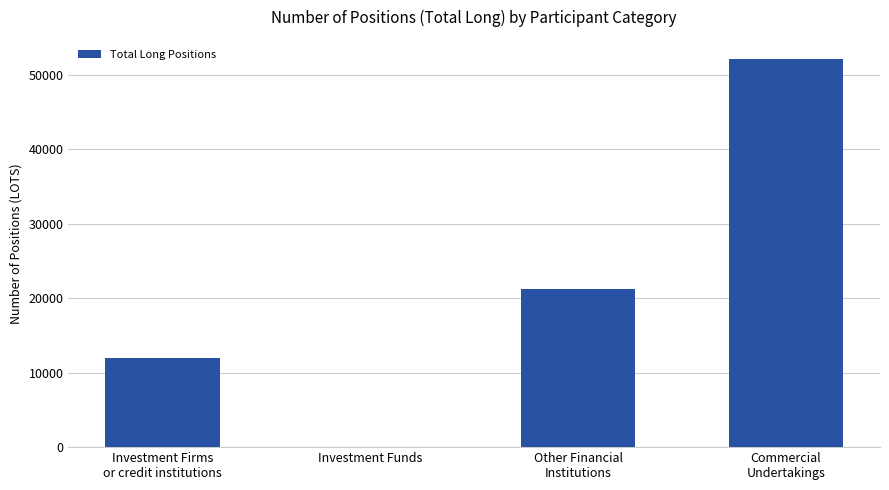

Count the number of categories in the chart.

4